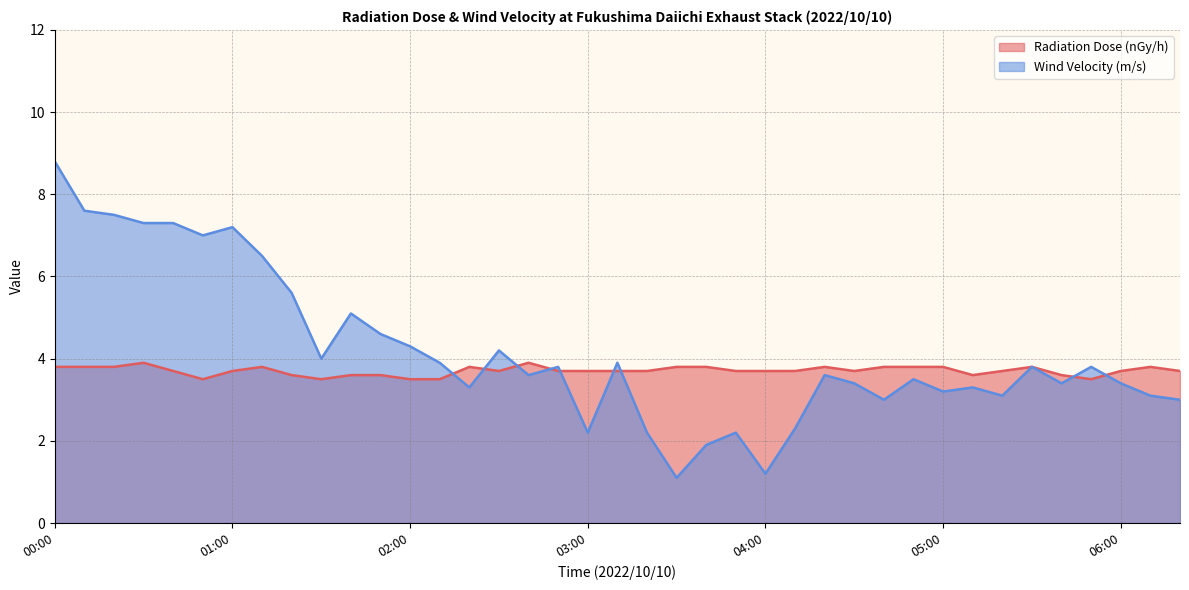

In Wind Velocity (m/s), how many points are higher than both neighbors (excluding endpoints)?

11